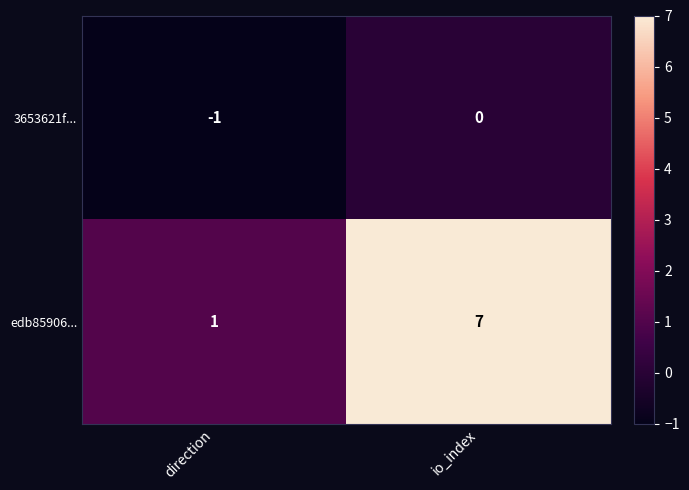

Is it true that edb85906... equals 7 at io_index?

True